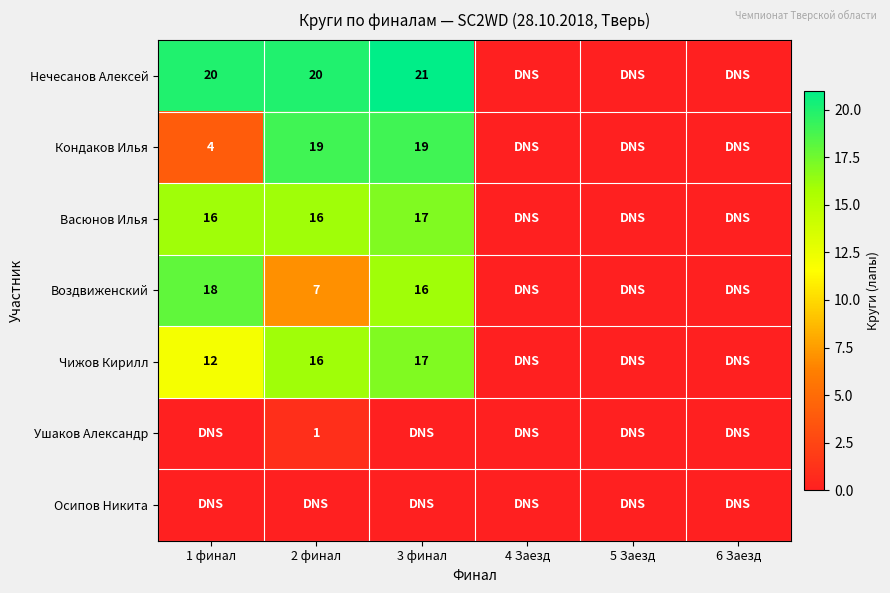

The Чижов Кирилл series shows 19 at 1 финал. True or false?

False